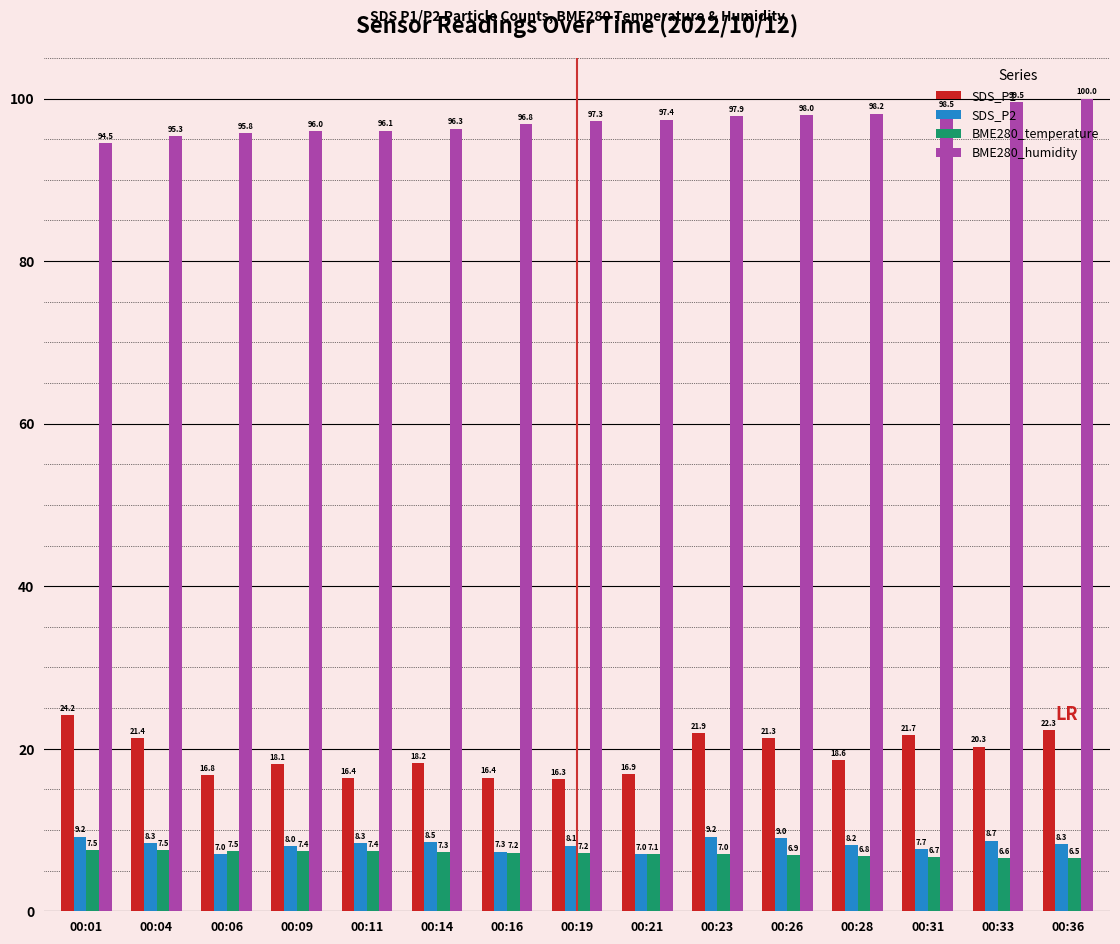

At which category is the sum across all series the highest?

00:36